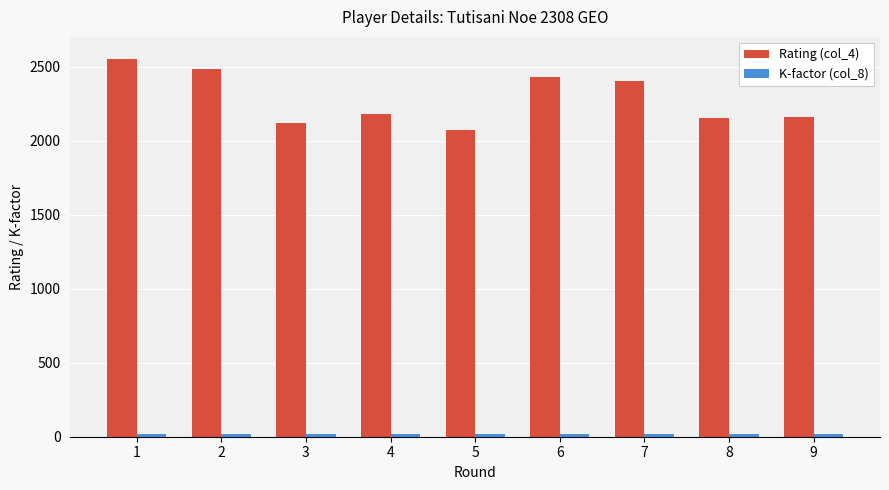

Which series has the largest range (max minus min)?

Rating (col_4)